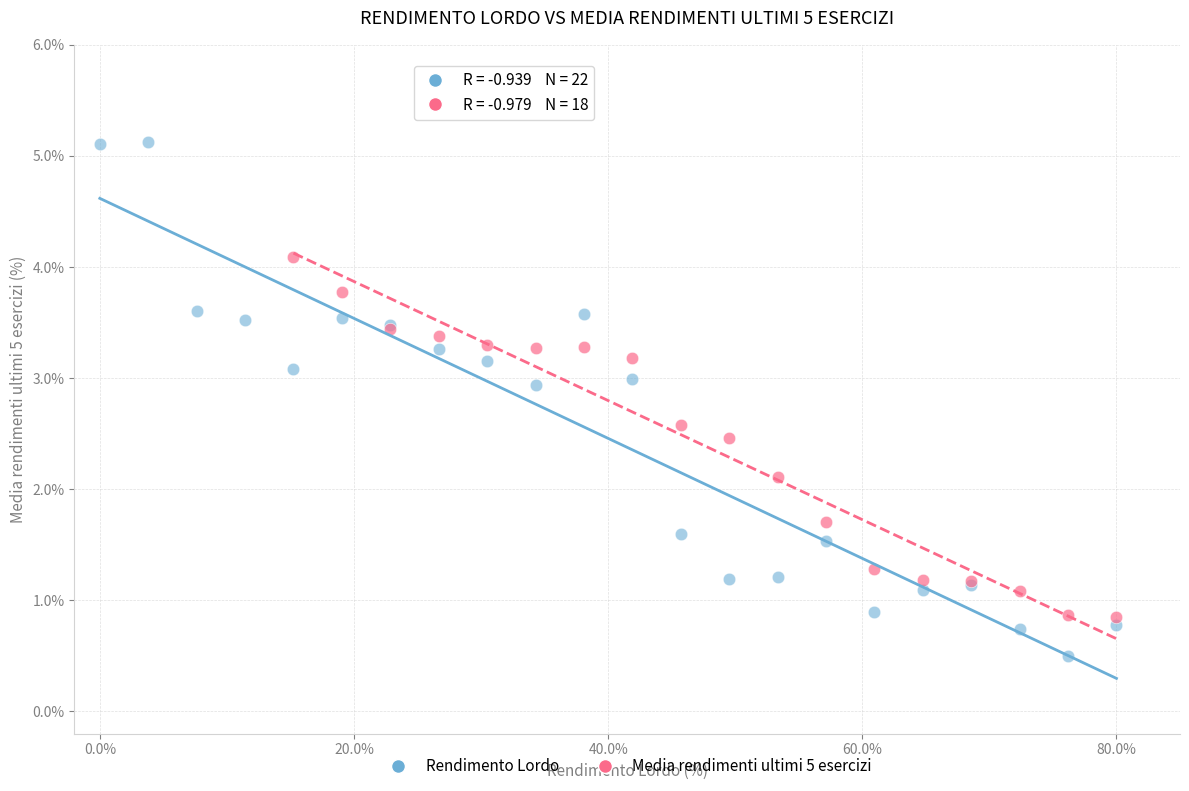

Which series reaches the minimum Y coordinate?

Rendimento Lordo